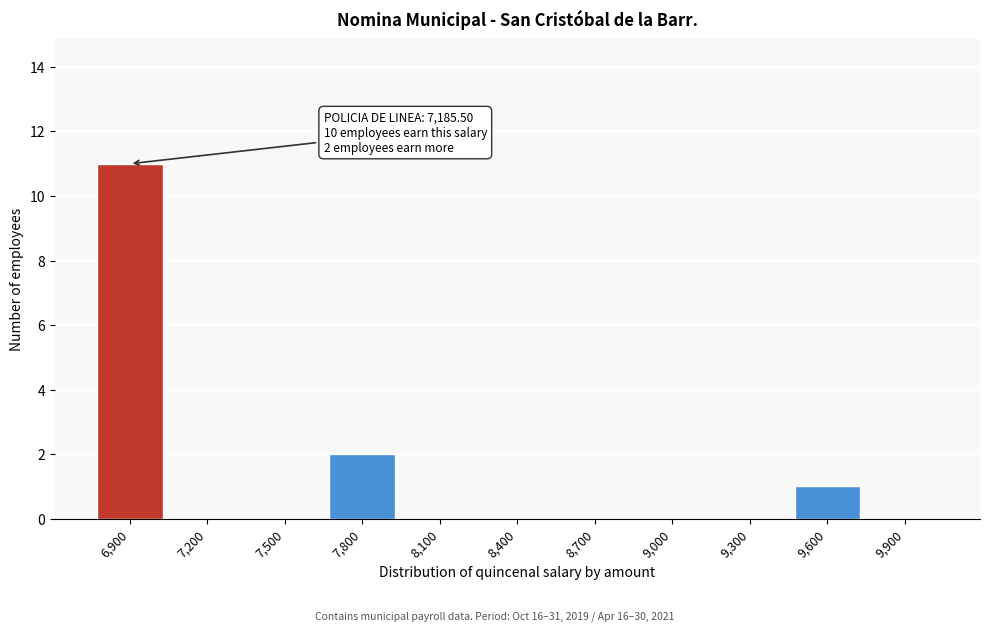

Reading right to left, what are all the values shown in this chart?

9,900=0	9,600=1	9,300=0	9,000=0	8,700=0	8,400=0	8,100=0	7,800=2	7,500=0	7,200=0	6,900=11